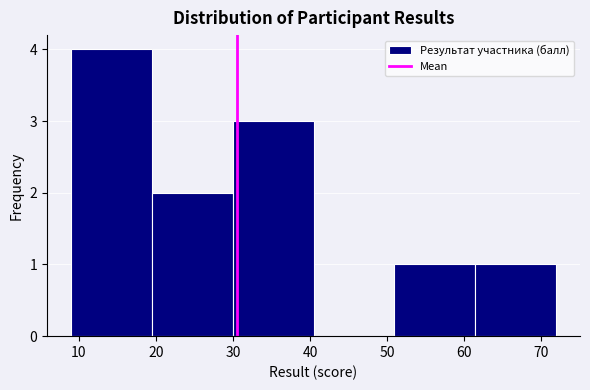

Which range on the x-axis has the tallest bar?

9 to 19